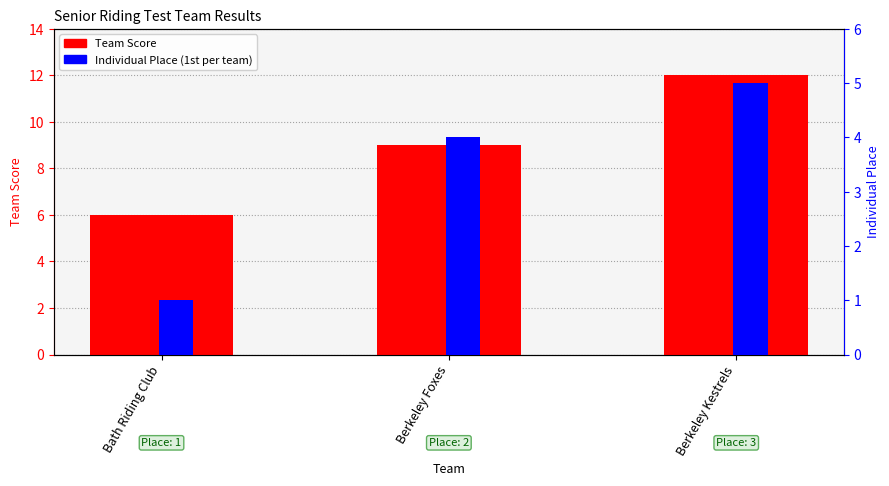

At which category is the sum across all series the highest?

Berkeley Kestrels